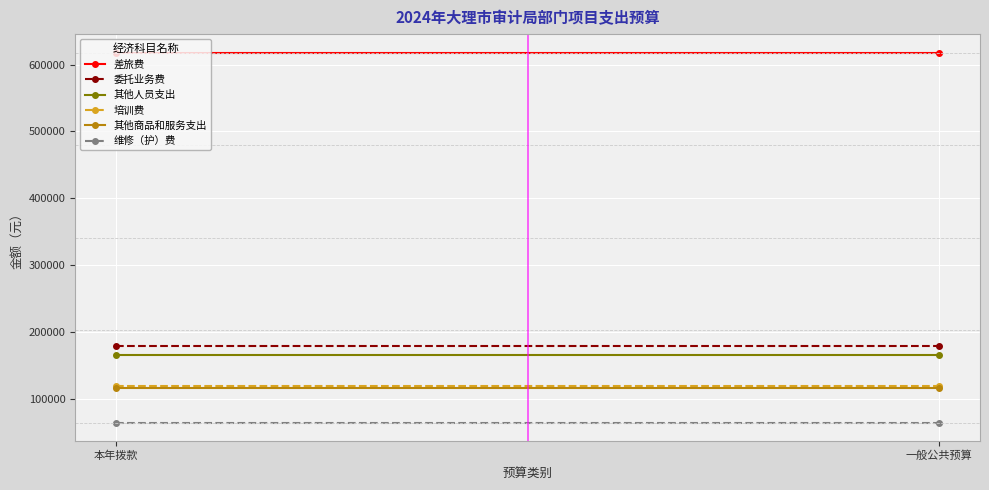

Which series has the widest spread of values?

差旅费